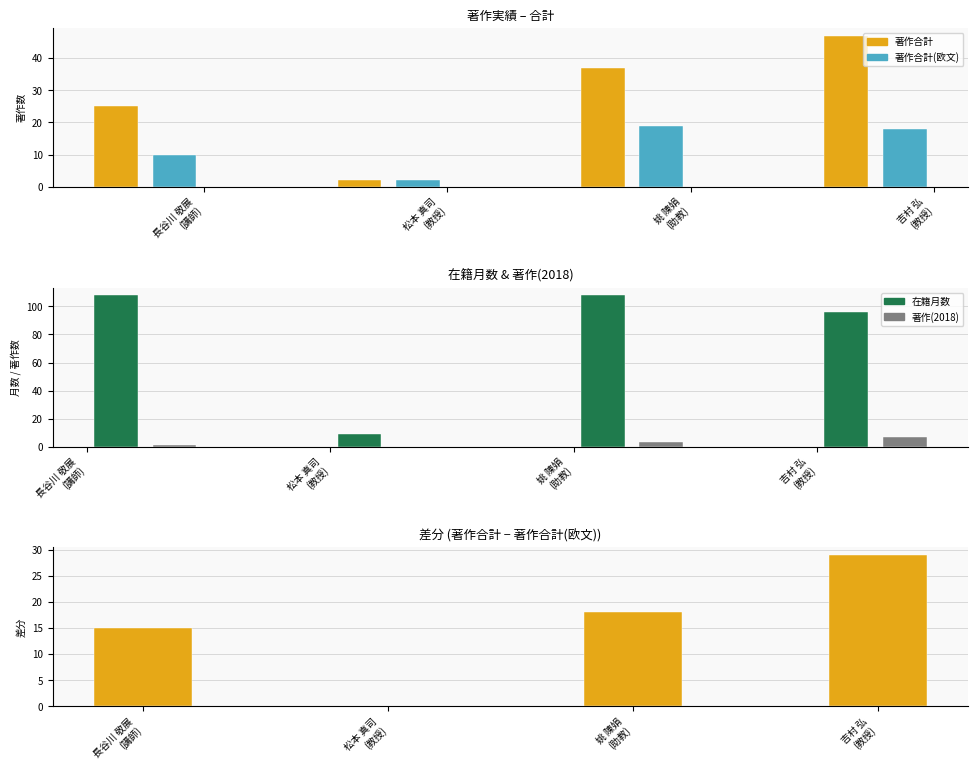

What is the difference between the highest and lowest values at 長谷川 敬展
(講師)?

107